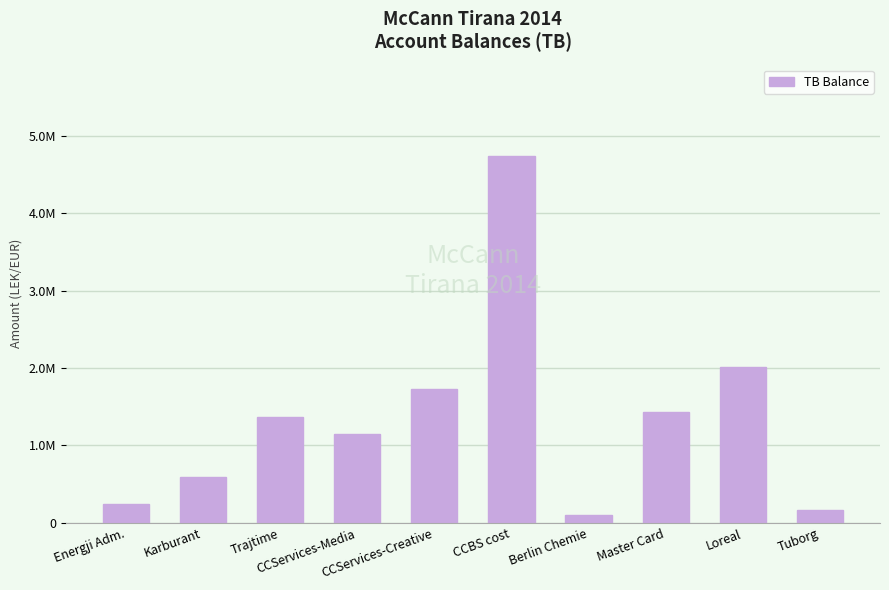

At which label does the data first exceed 1366069?

CCServices-Creative